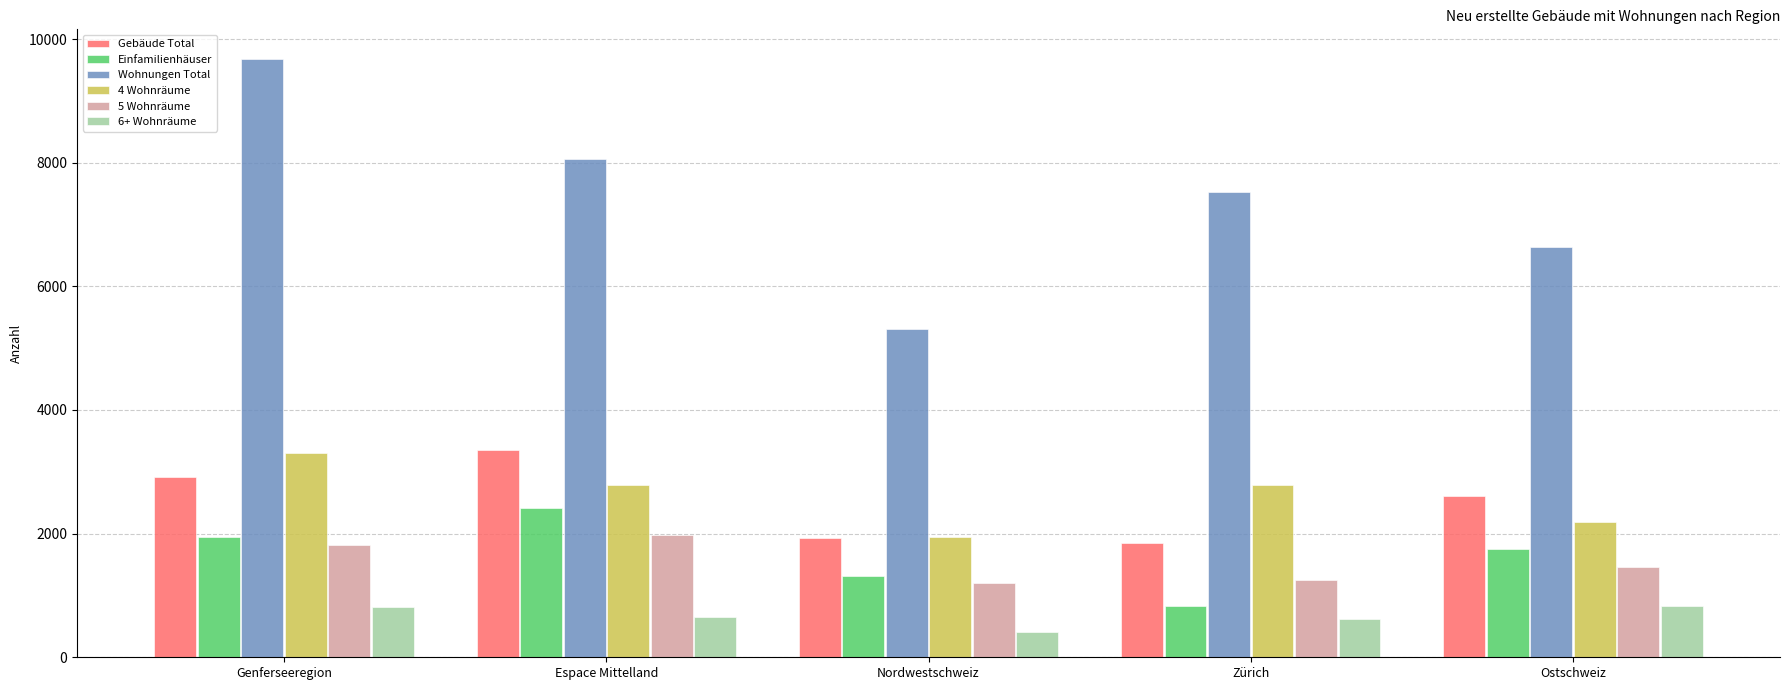

True or false: Wohnungen Total has a value of 3310 at Zürich.

False